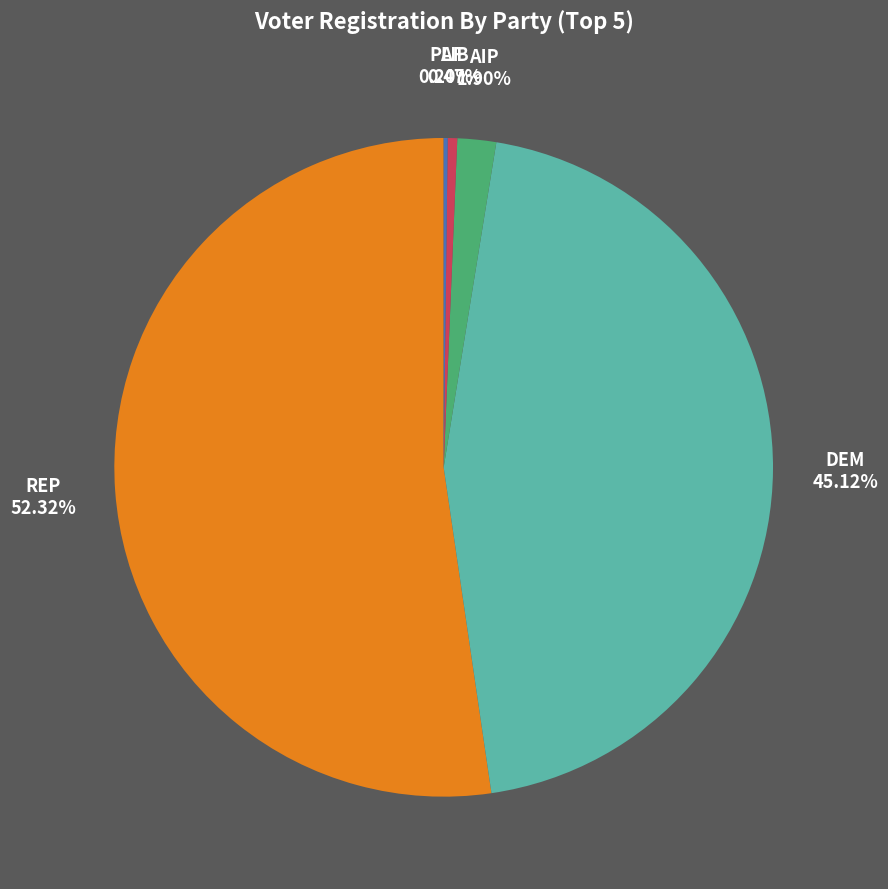

To the nearest percent, what is the difference between the largest and smallest slice percentages?

52%